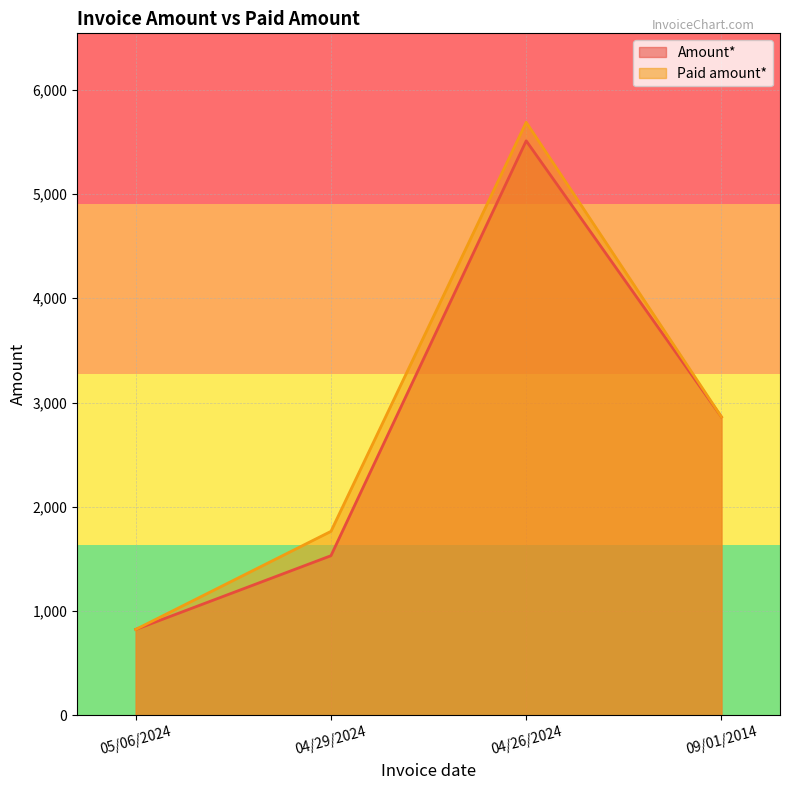

What is the label of the 4th point from the right?

05/06/2024